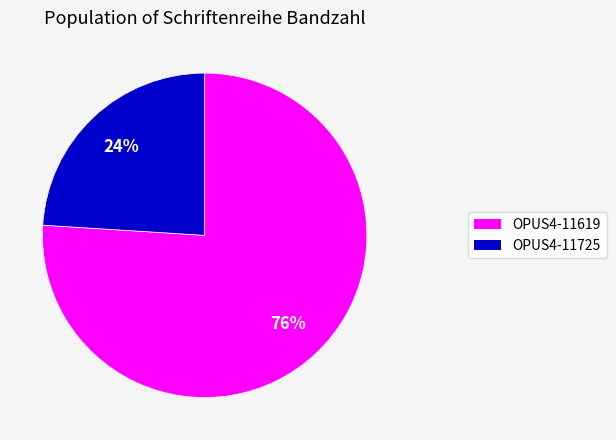

Which category has the biggest portion of the pie?

OPUS4-11619